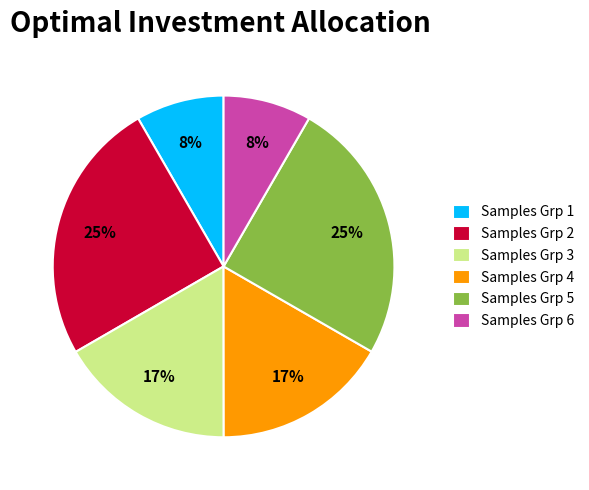

Combined, do Samples Grp 6 and Samples Grp 1 account for over 50%?

No